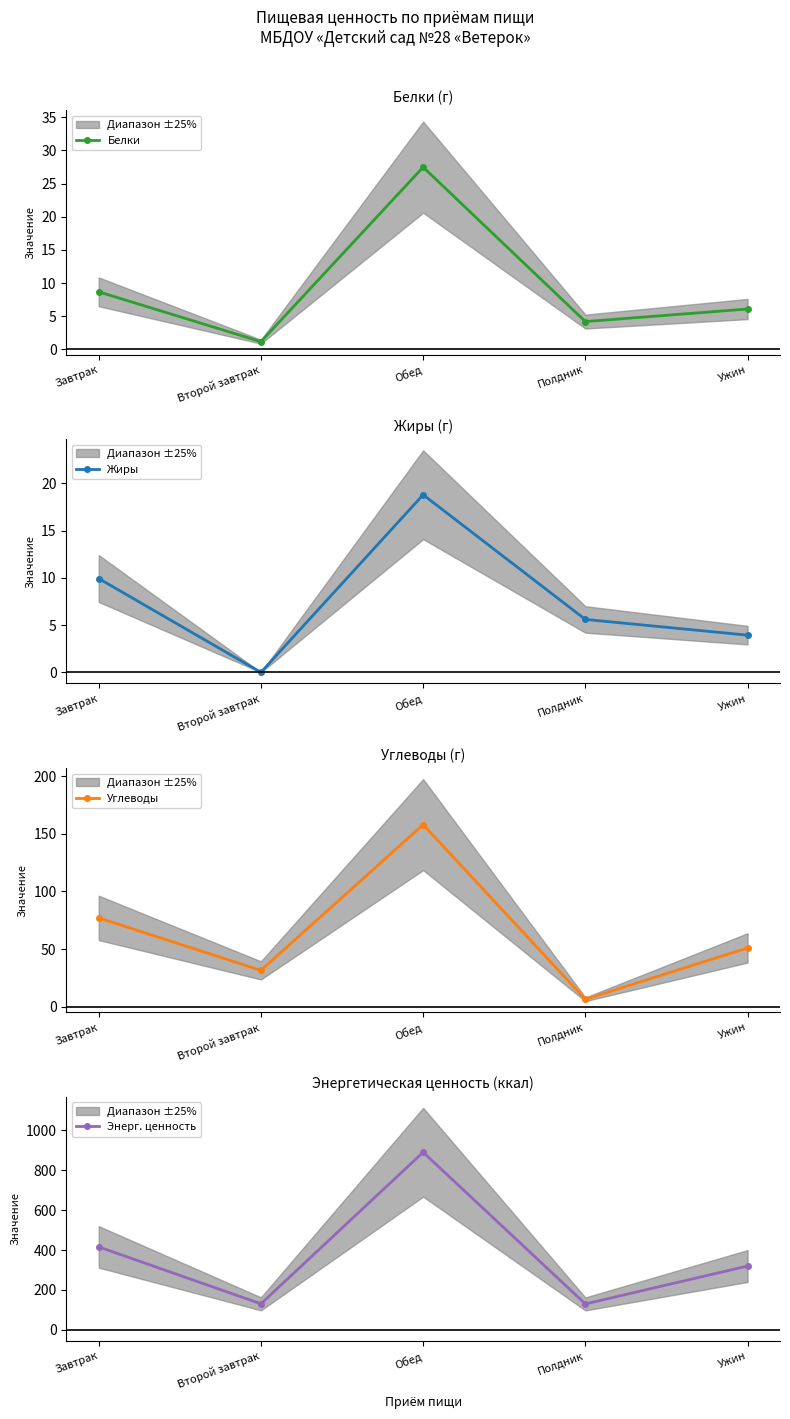

True or false: Жиры and Углеводы intersect in this chart.

False